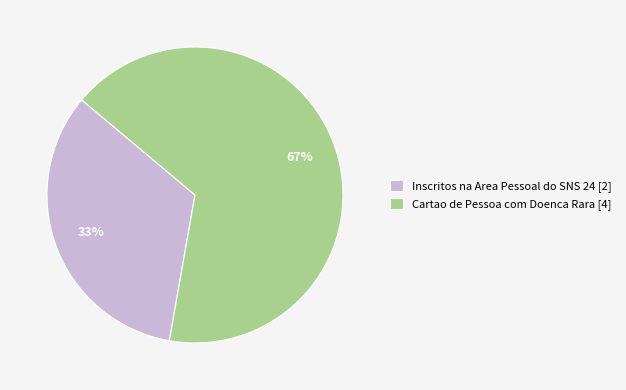

Which slice is the largest?

Cartao de Pessoa com Doenca Rara